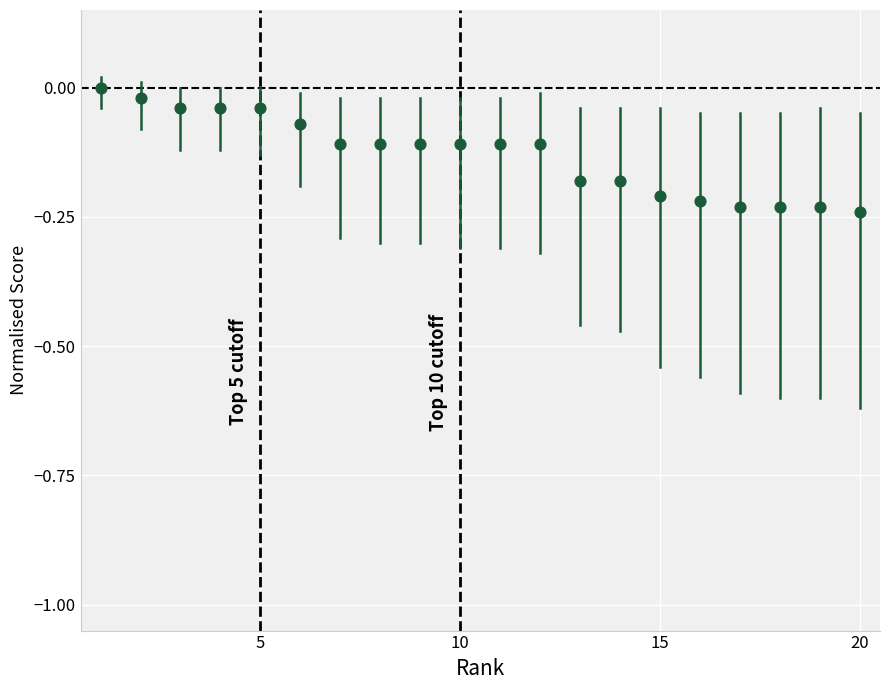

What is the range of X values (max minus min)?

19.0